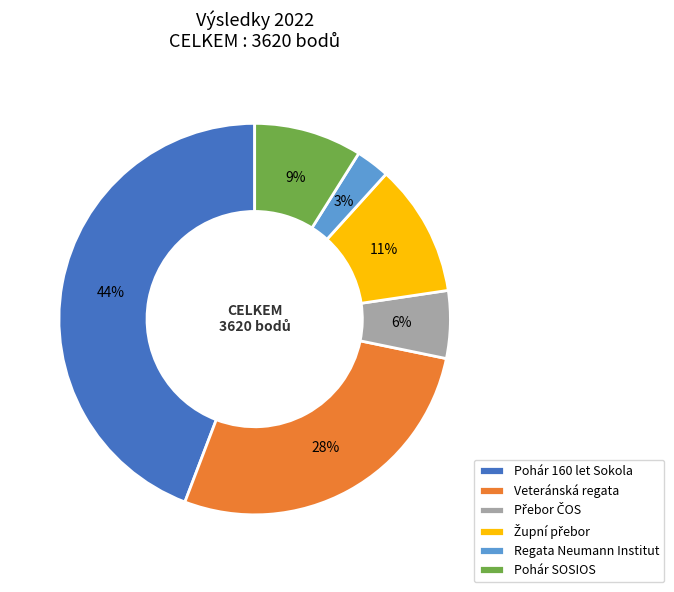

To the nearest percent, what percentage of the pie is Veteránská regata?

28%